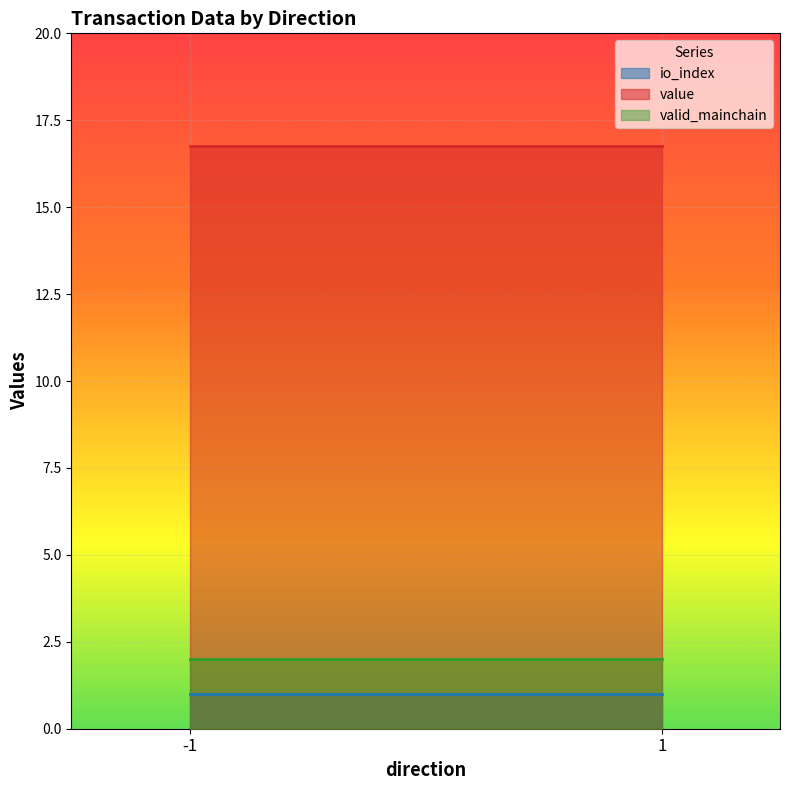

Reading left to right, extract all data points from this chart.

io_index: 1.0	1.0
value: 16.8	16.8
valid_mainchain: 2.0	2.0